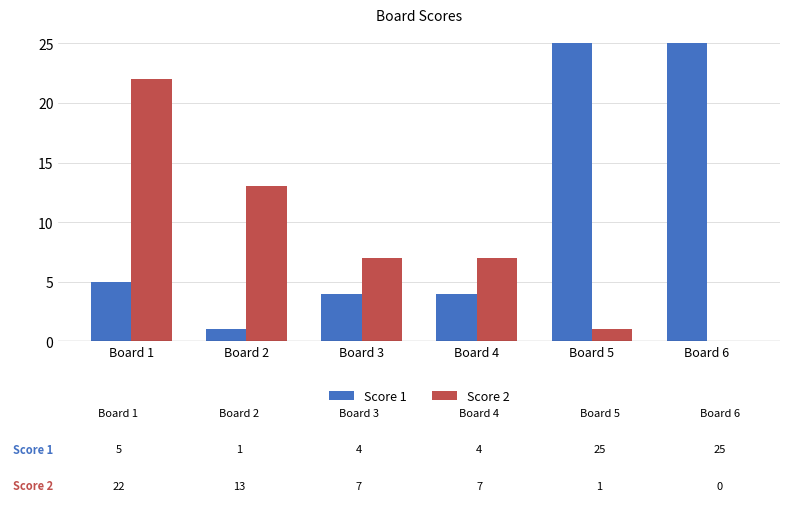

Reading left to right, what are all the values shown in this chart?

Score 1: 5	1	4	4	25	25
Score 2: 22	13	7	7	1	0